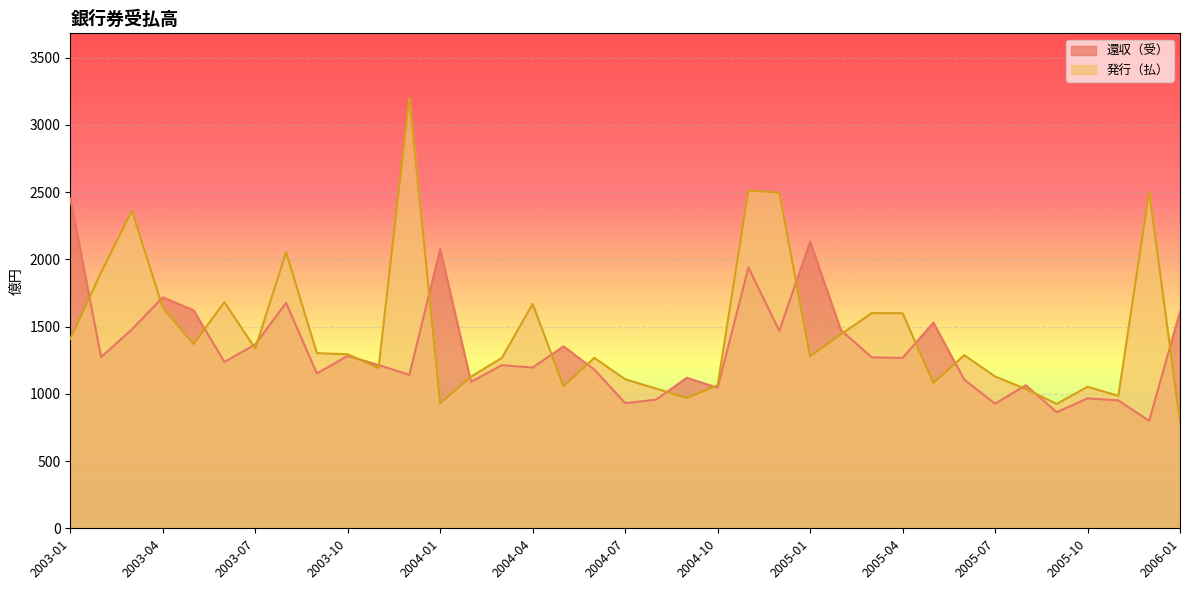

What is the minimum value shown in the chart?

791